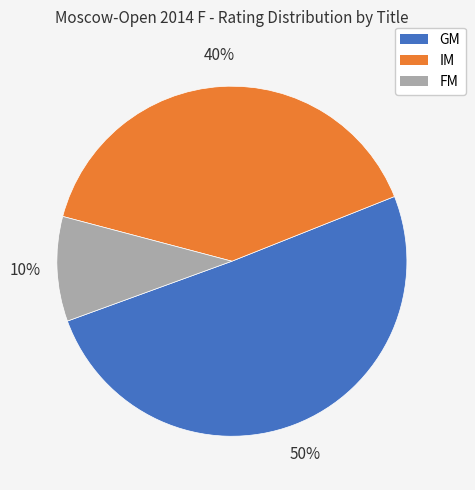

To the nearest percent, what is the average slice percentage?

33%